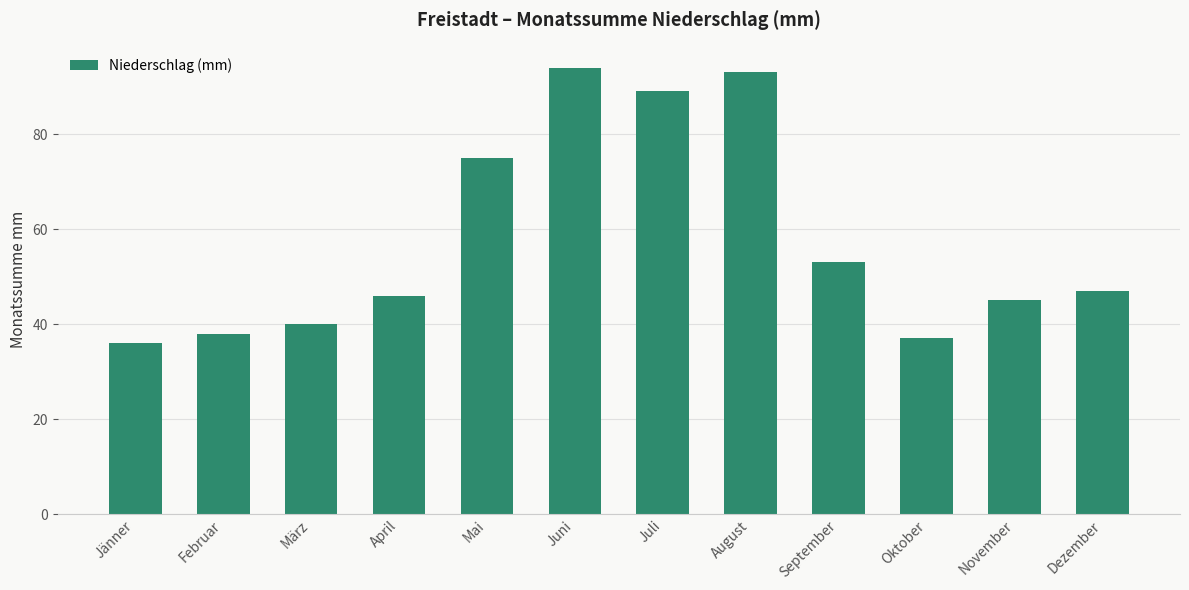

Count the number of categories in the chart.

12